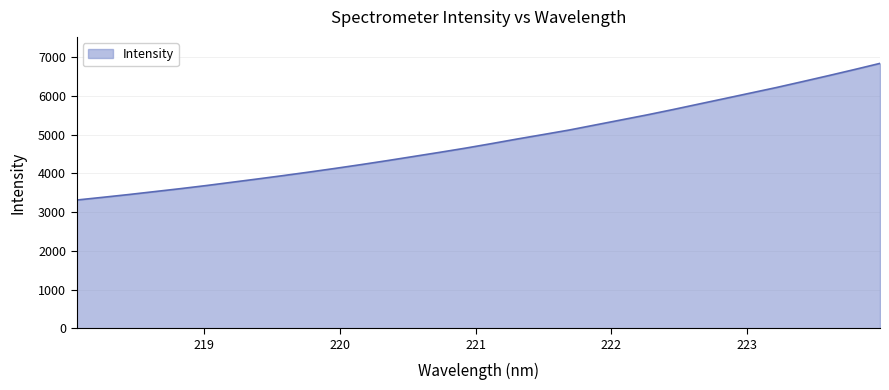

What is the greatest value displayed?

6839.8